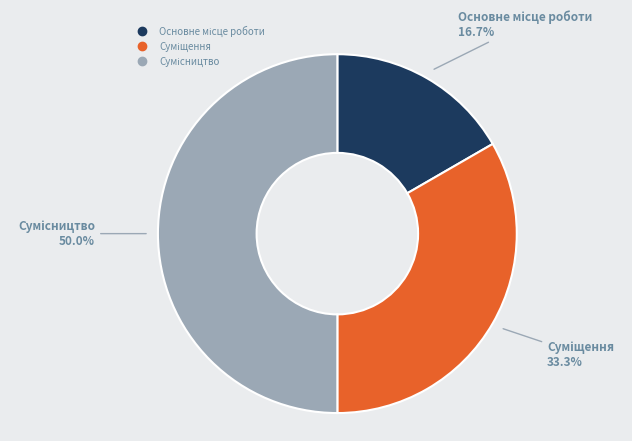

To the nearest percent, what portion does Сумісництво represent?

50%